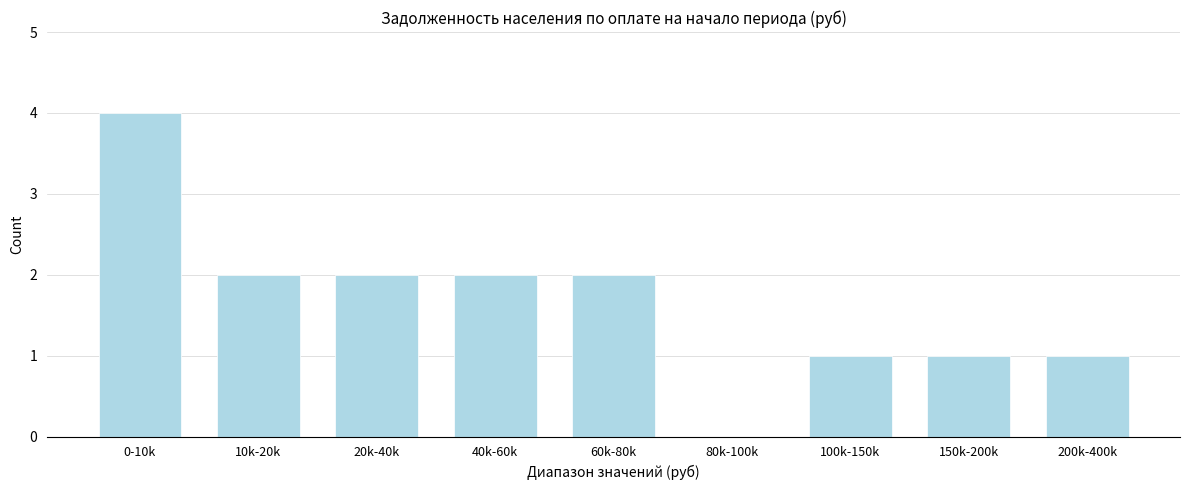

Reading right to left, transcribe all the data shown in this chart.

200k-400k=1	150k-200k=1	100k-150k=1	80k-100k=0	60k-80k=2	40k-60k=2	20k-40k=2	10k-20k=2	0-10k=4